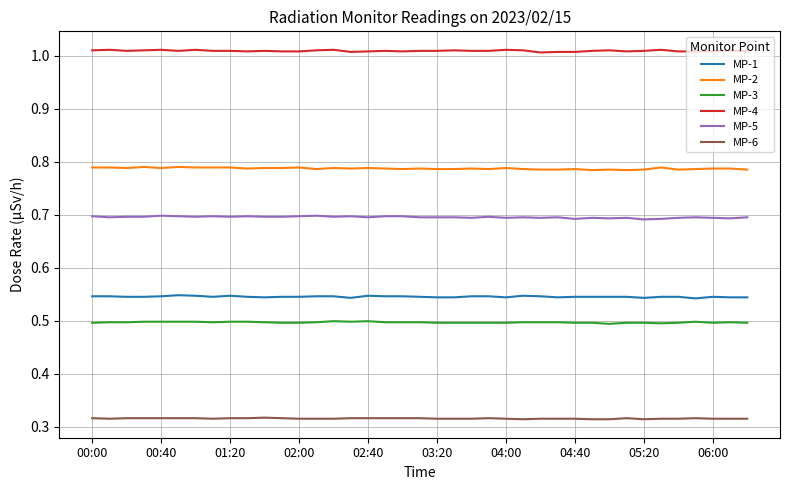

True or false: MP-6 and MP-5 intersect in this chart.

False